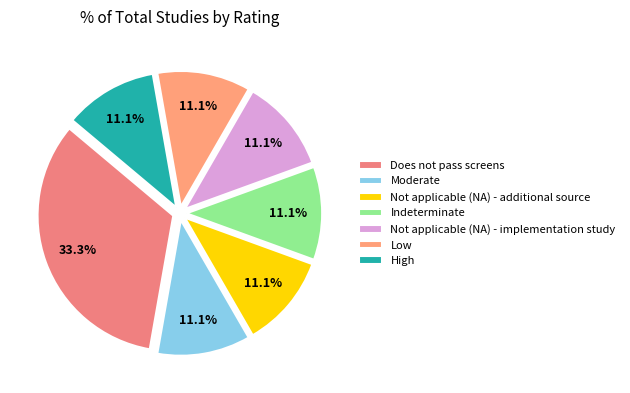

Is there a majority slice in this chart?

No